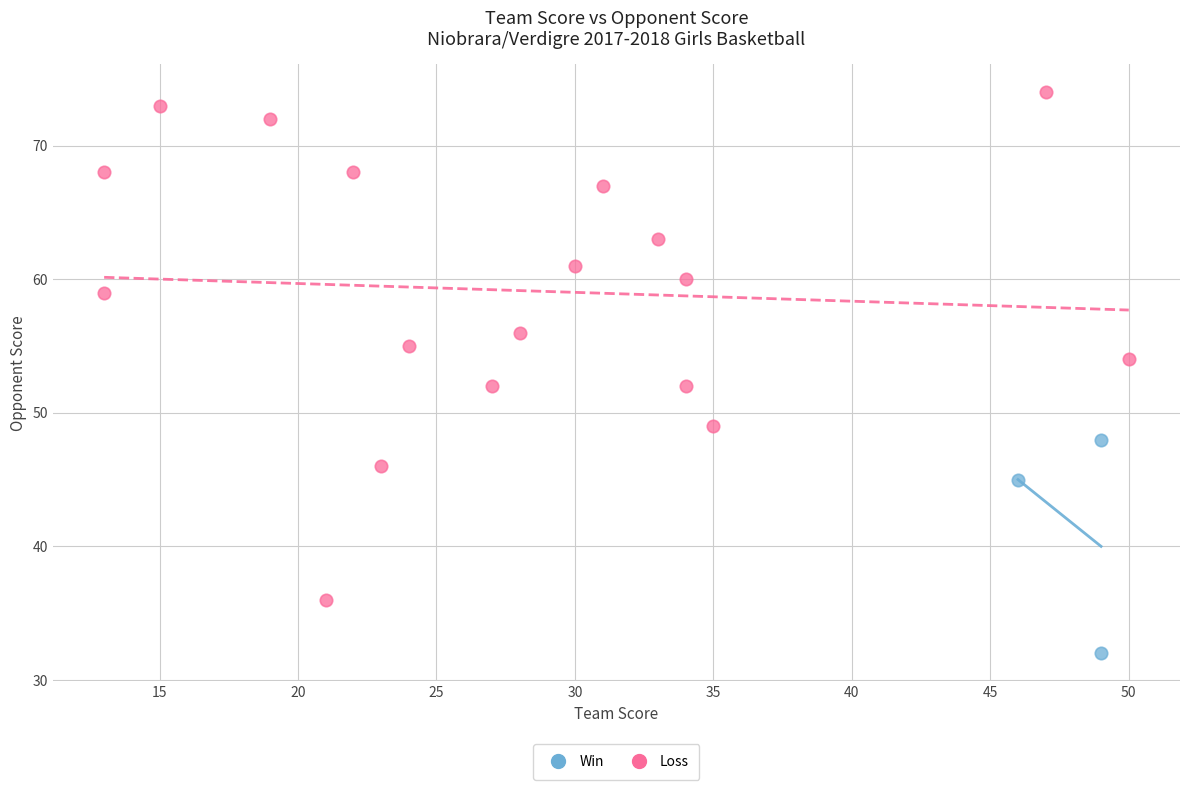

What are all the series names shown in the legend?

Win, Loss